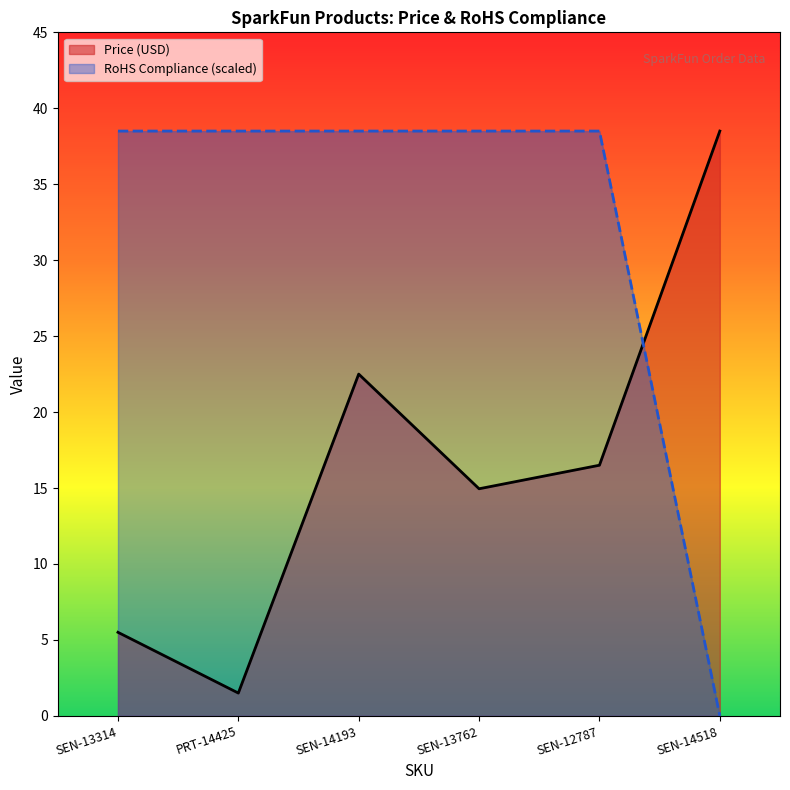

What are all the series names shown in the legend?

Price (USD), RoHS Compliance (scaled)